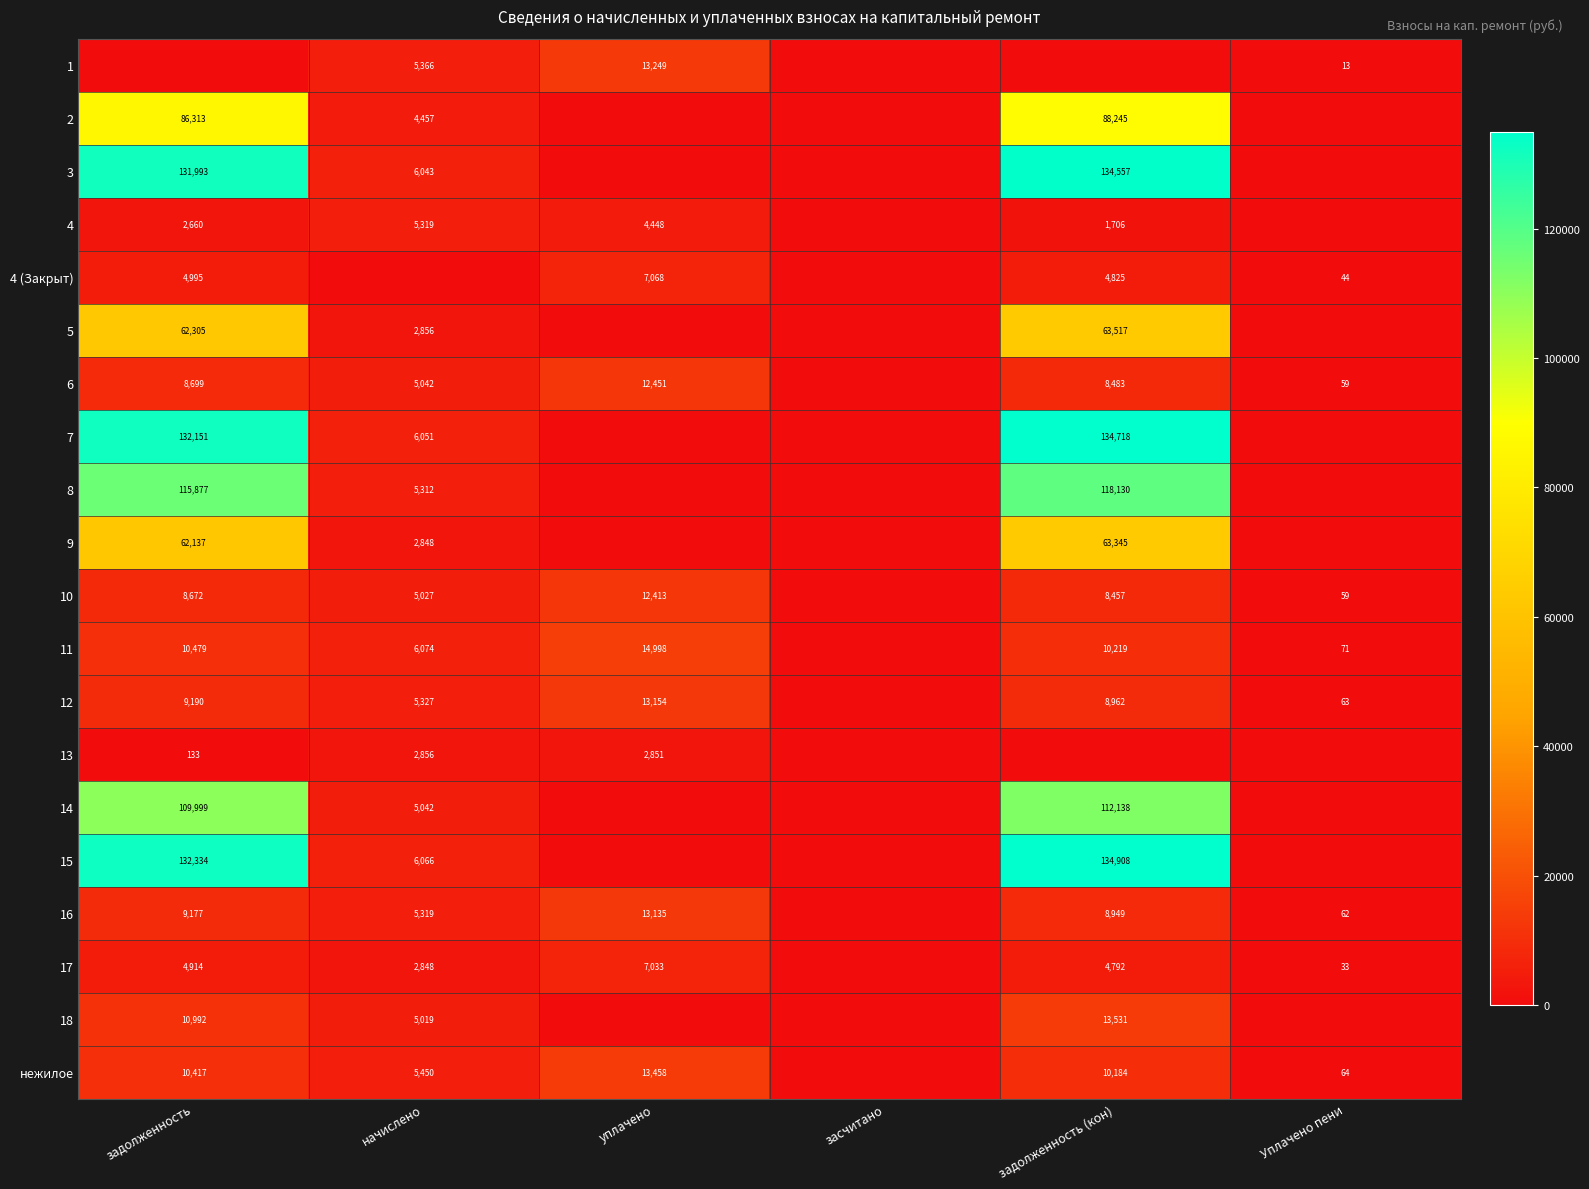

The 12 series shows 13154 at уплачено. True or false?

True